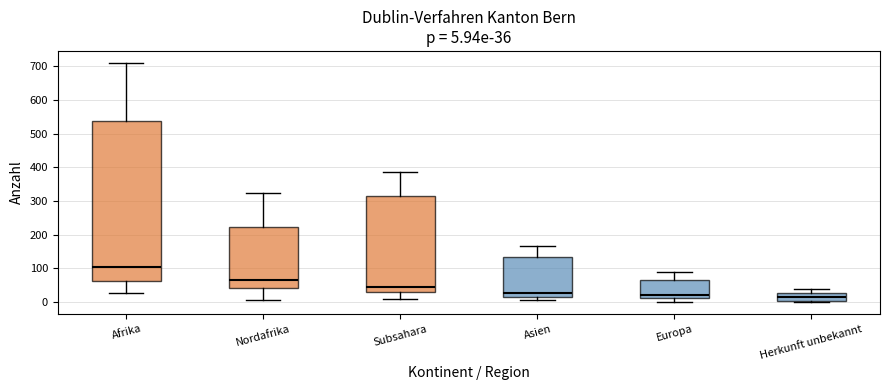

Comparing the boxes themselves (not the whiskers), which one is the tallest?

Afrika